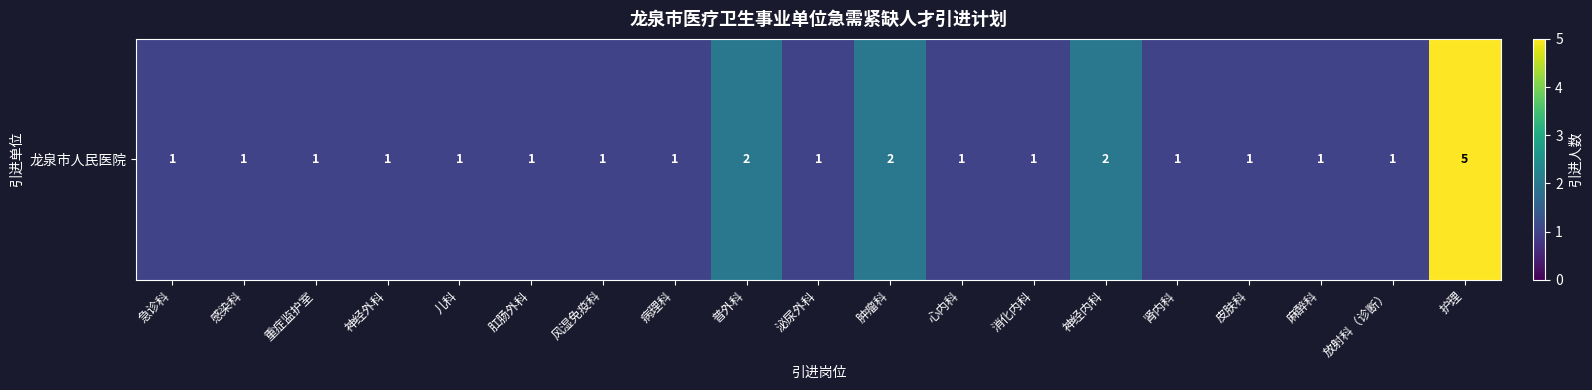

Reading left to right, extract all data points from this chart.

1	1	1	1	1	1	1	1	2	1	2	1	1	2	1	1	1	1	5